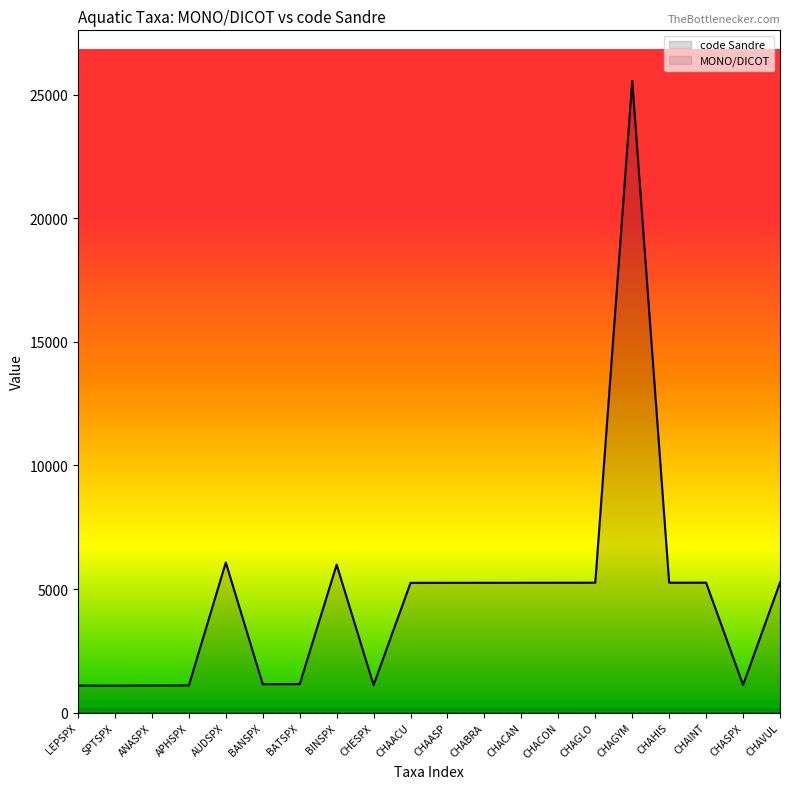

Which series has the widest spread of values?

code Sandre